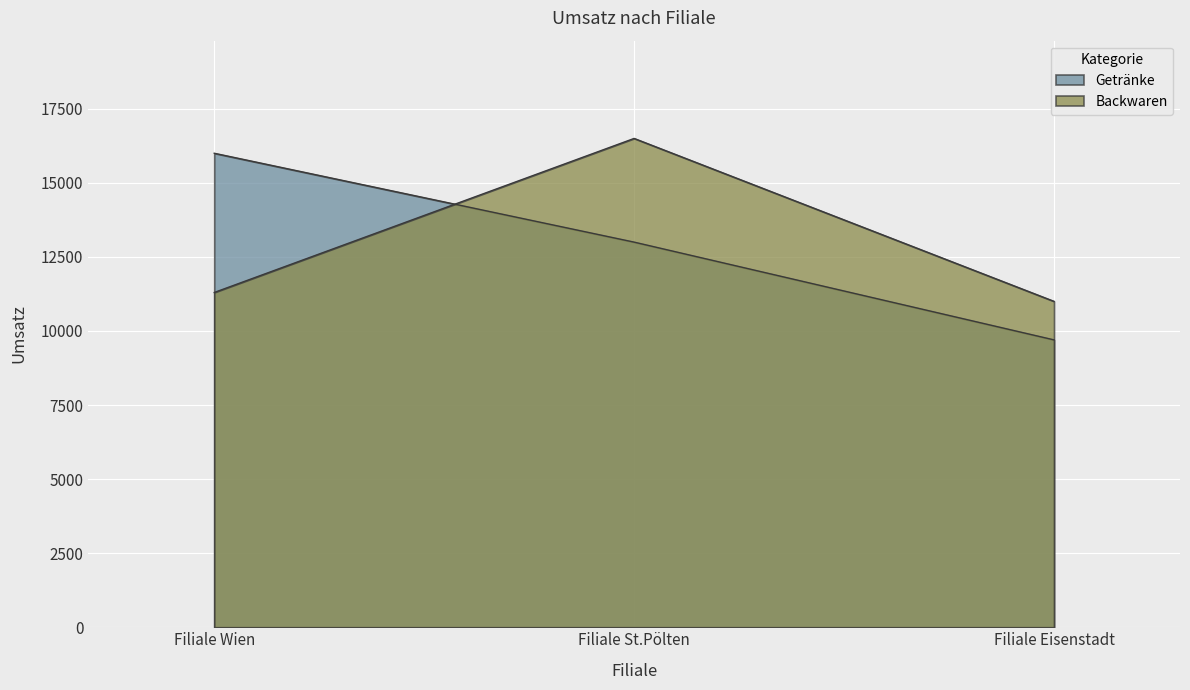

At which category is the sum across all series the highest?

Filiale St.Pölten